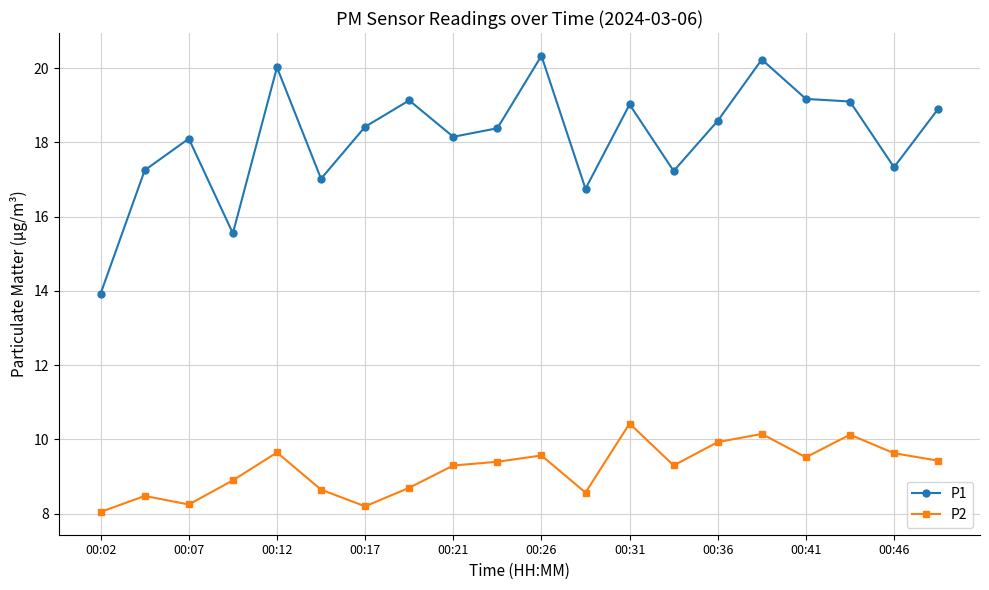

Which series has the largest range (max minus min)?

P1